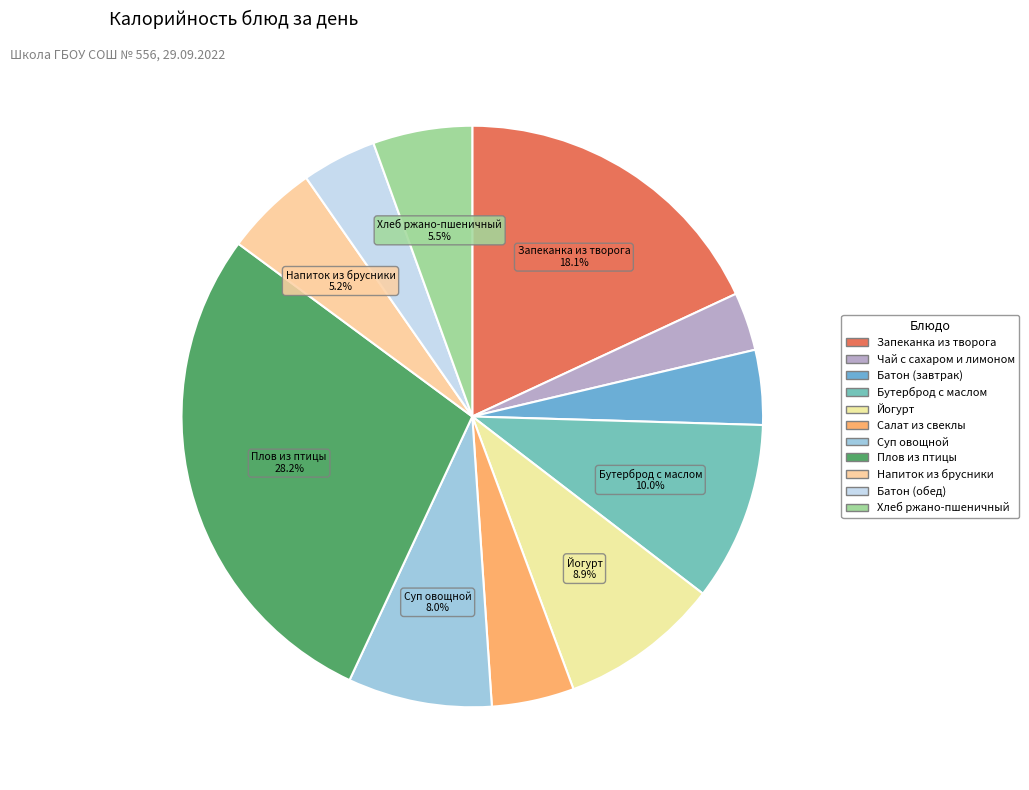

What is the change in value from Чай с сахаром и лимоном to Суп овощной?

+61.5